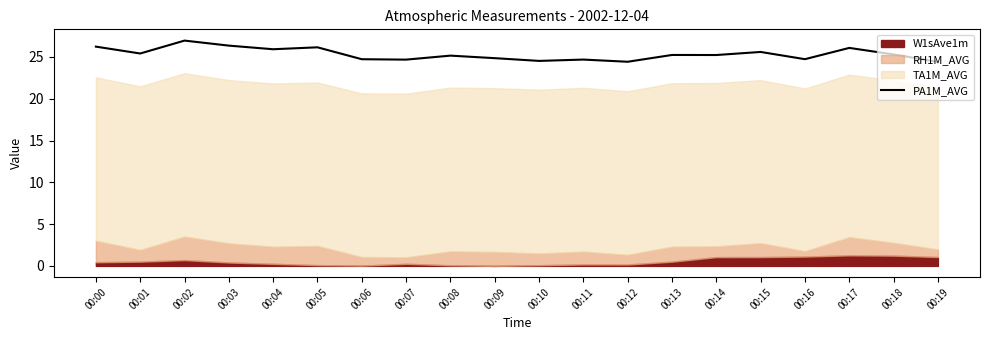

What is the difference between the values at 00:17 and 00:10?

1.6